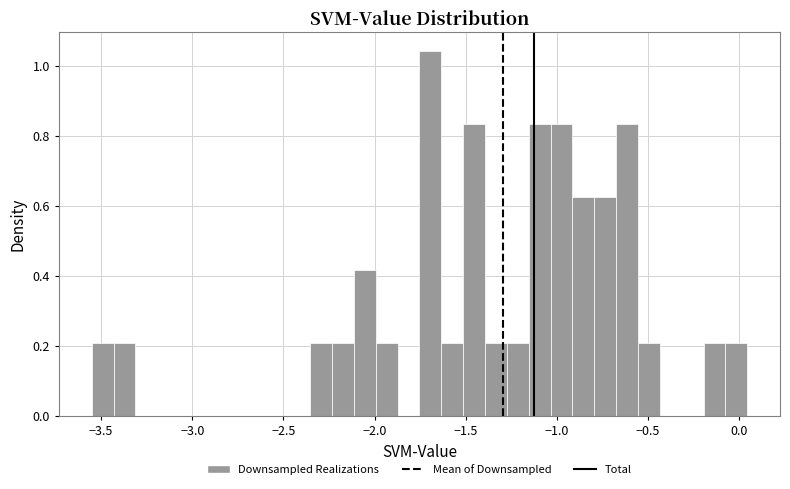

Read against the x-axis, roughly where is the centre of the tallest bar?

-1.70